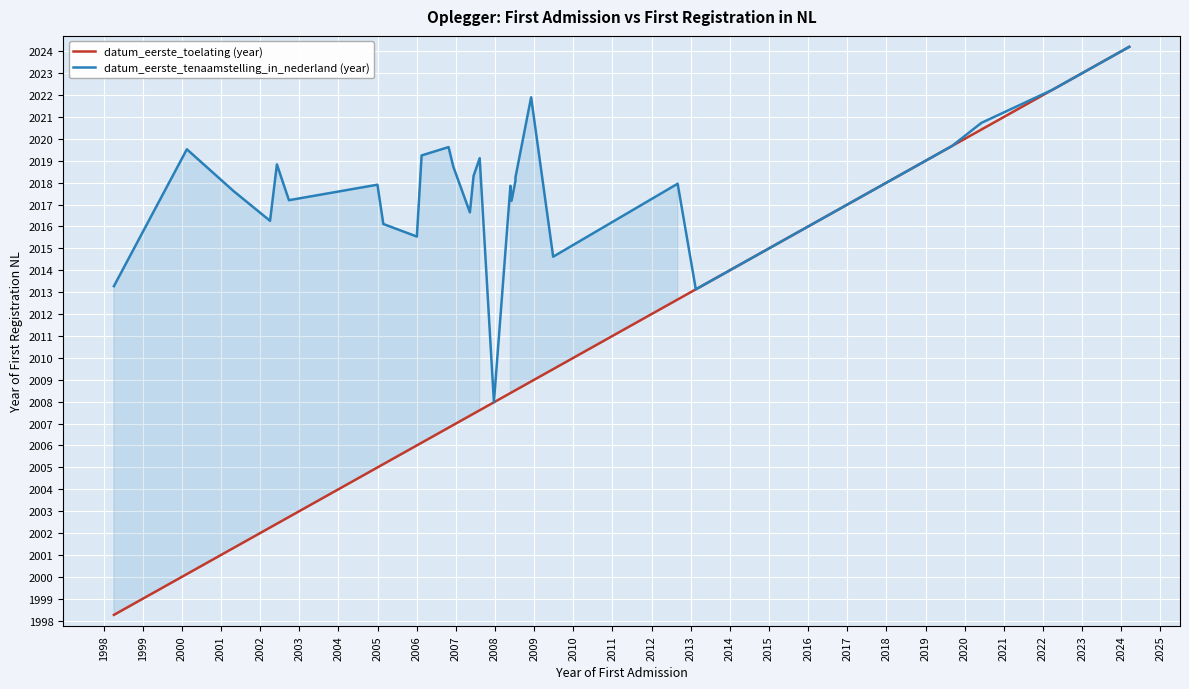

What is the minimum value shown in the chart?

1998.3